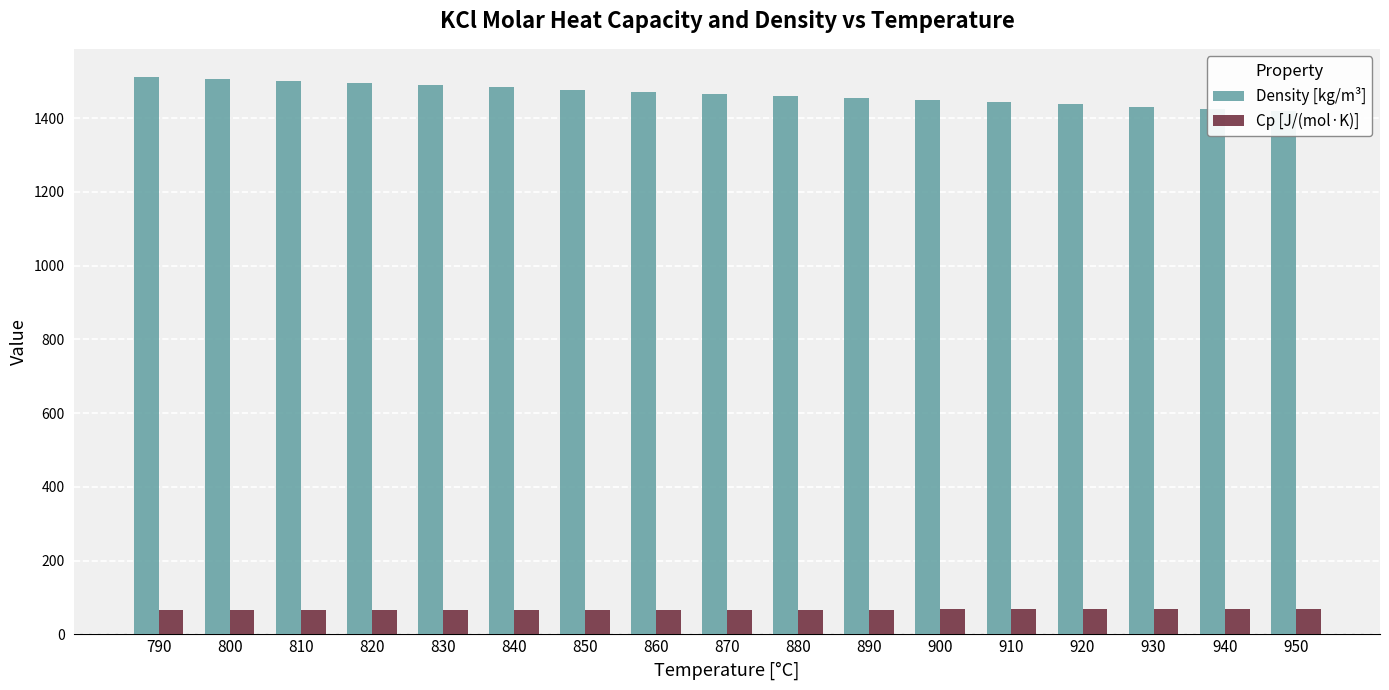

Rank the series by their average value, from lowest to highest.

Cp [J/(mol·K)], Density [kg/m³]